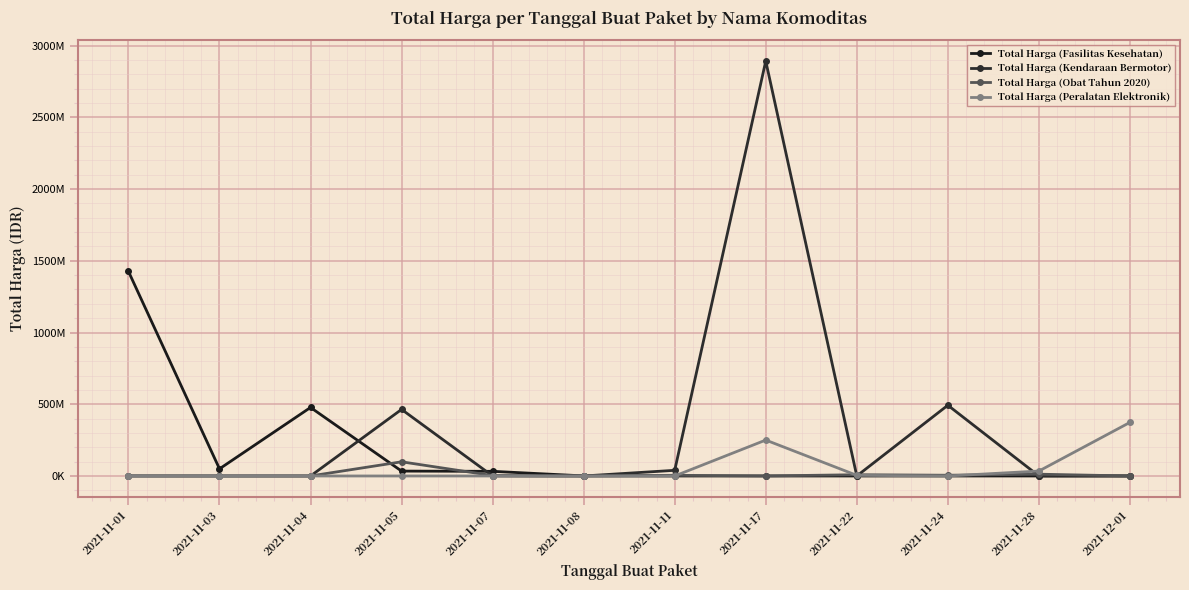

After their last crossing, which series has the higher values: Total Harga (Obat Tahun 2020) or Total Harga (Peralatan Elektronik)?

Total Harga (Peralatan Elektronik)